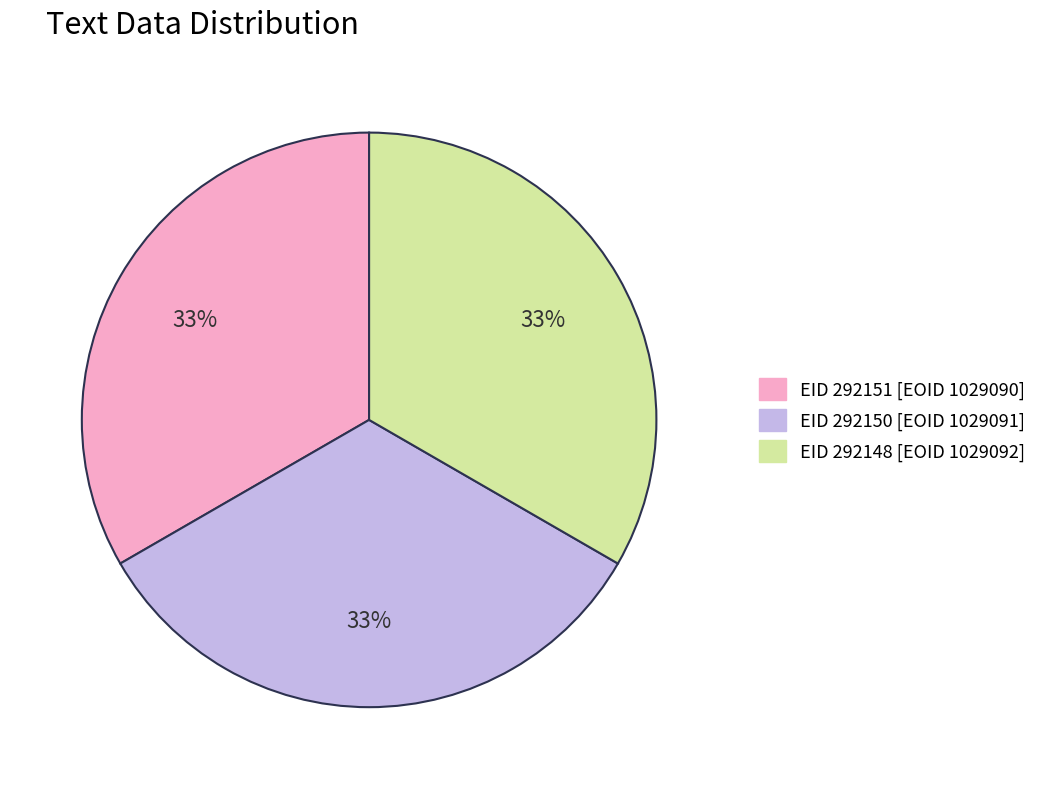

To the nearest percent, what is the average slice percentage?

33%